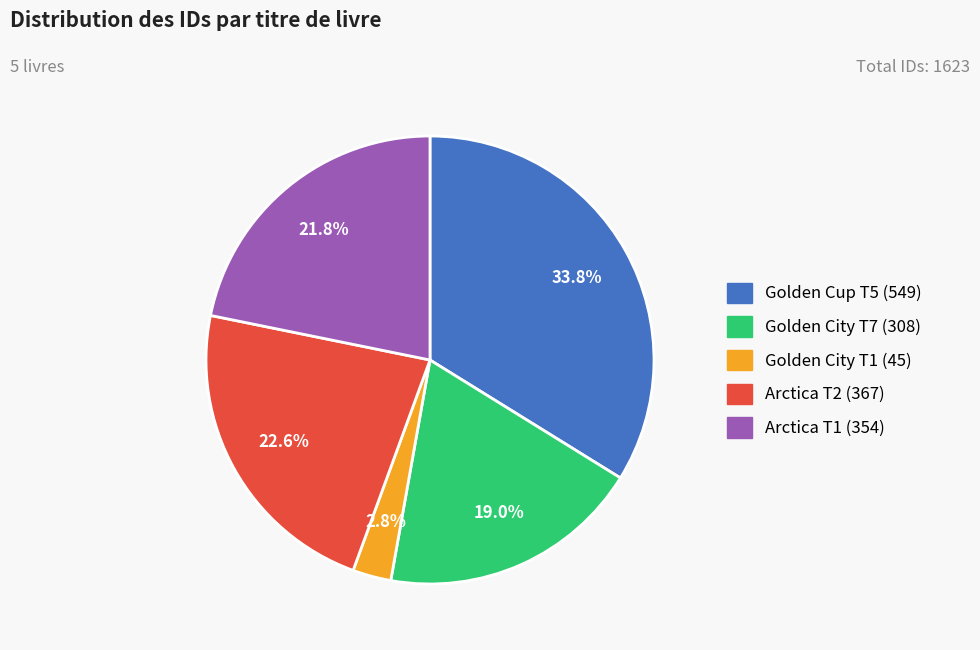

Which slice is the largest?

Golden Cup T5 (549)